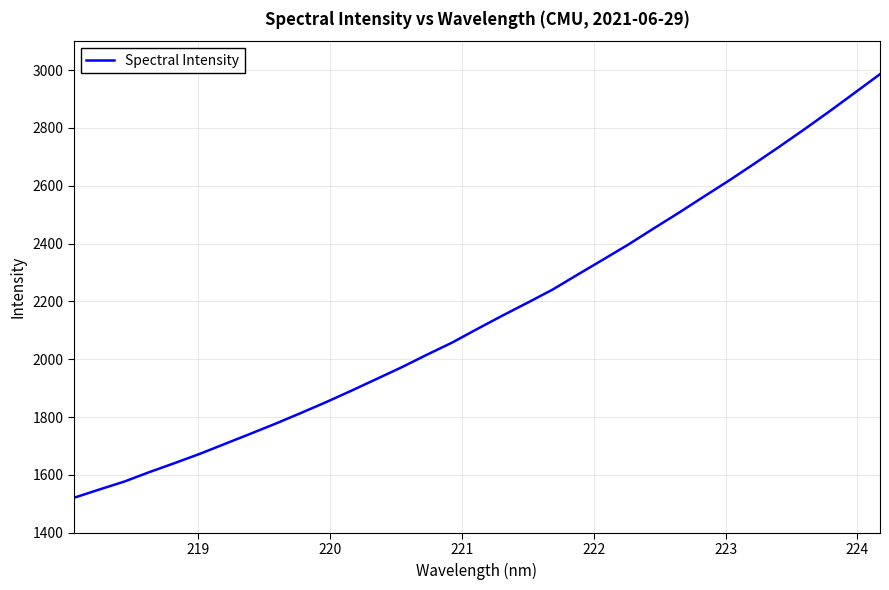

What is the difference between the maximum and minimum values?

1464.9